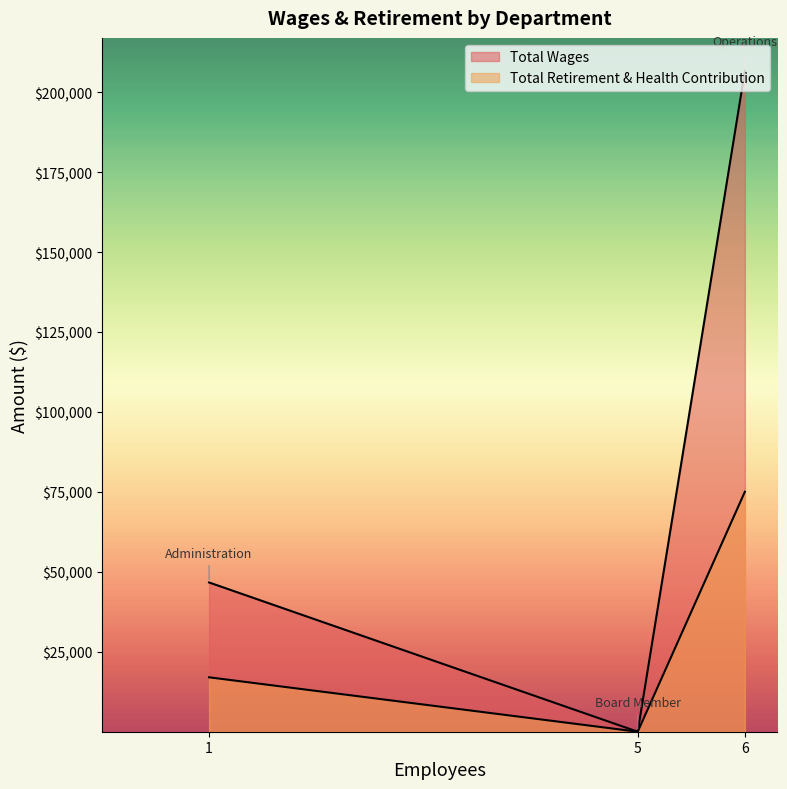

What is the sum of all Total Wages values?

253329